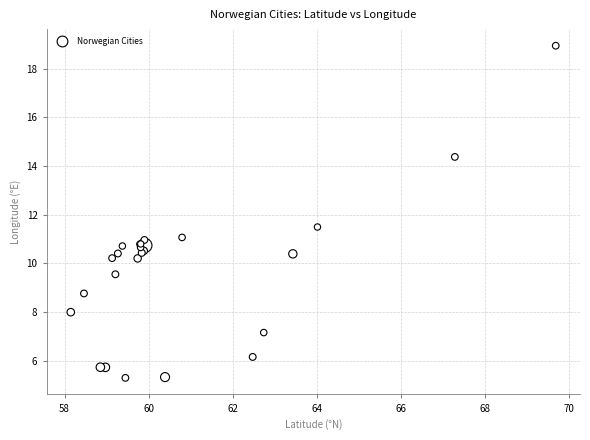

What Y value in the scatter plot is closest to 12?

11.5